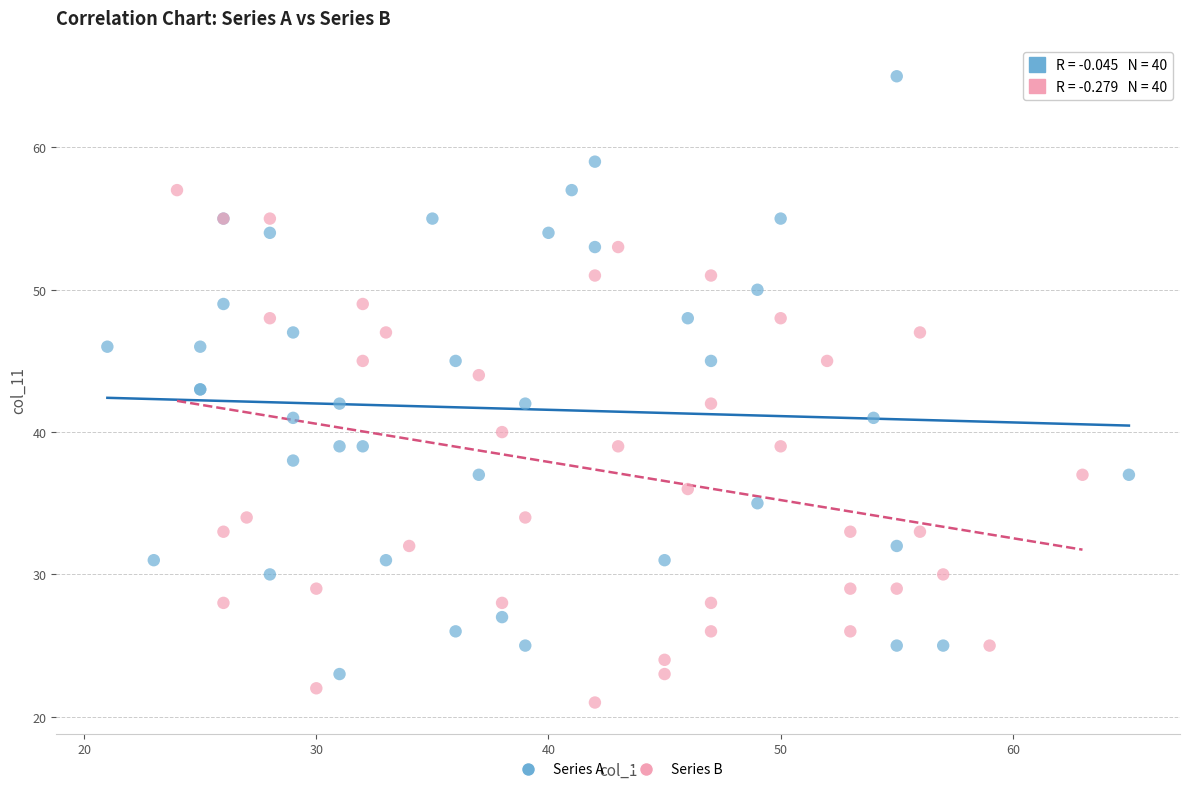

Which series has the widest spread of Y values?

Series A